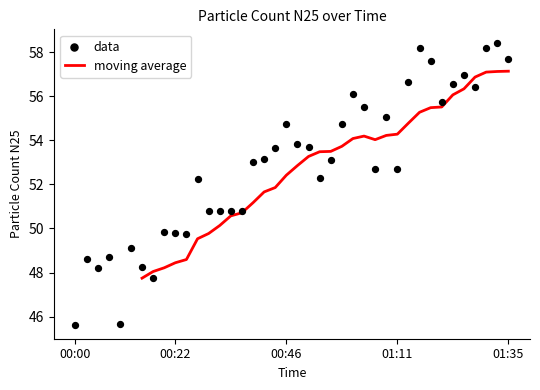

What is the change in value from 00:02 to 00:34?

+2.2